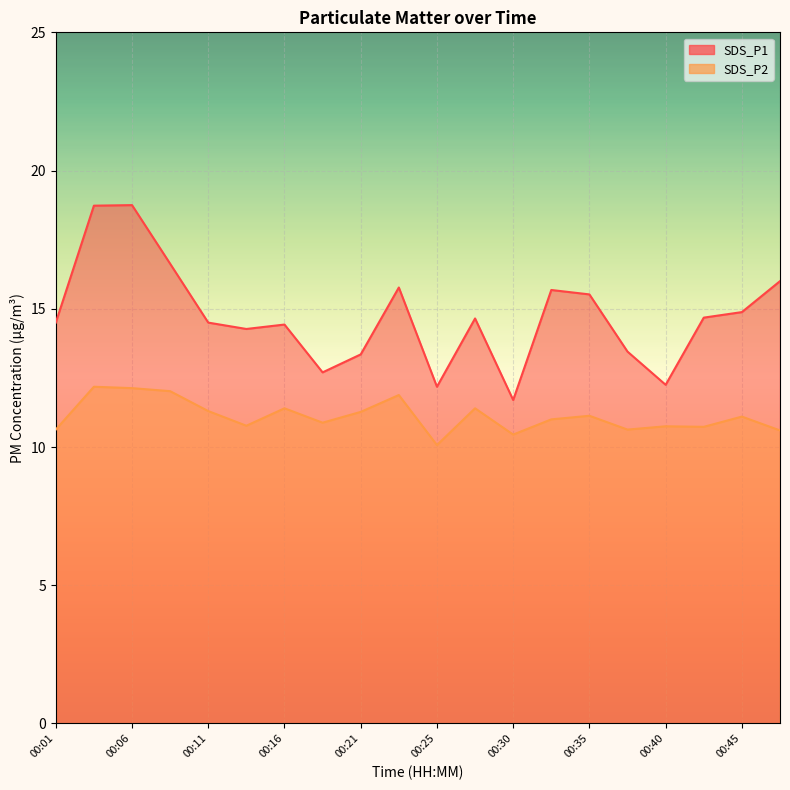

True or false: SDS_P1 and SDS_P2 intersect in this chart.

False